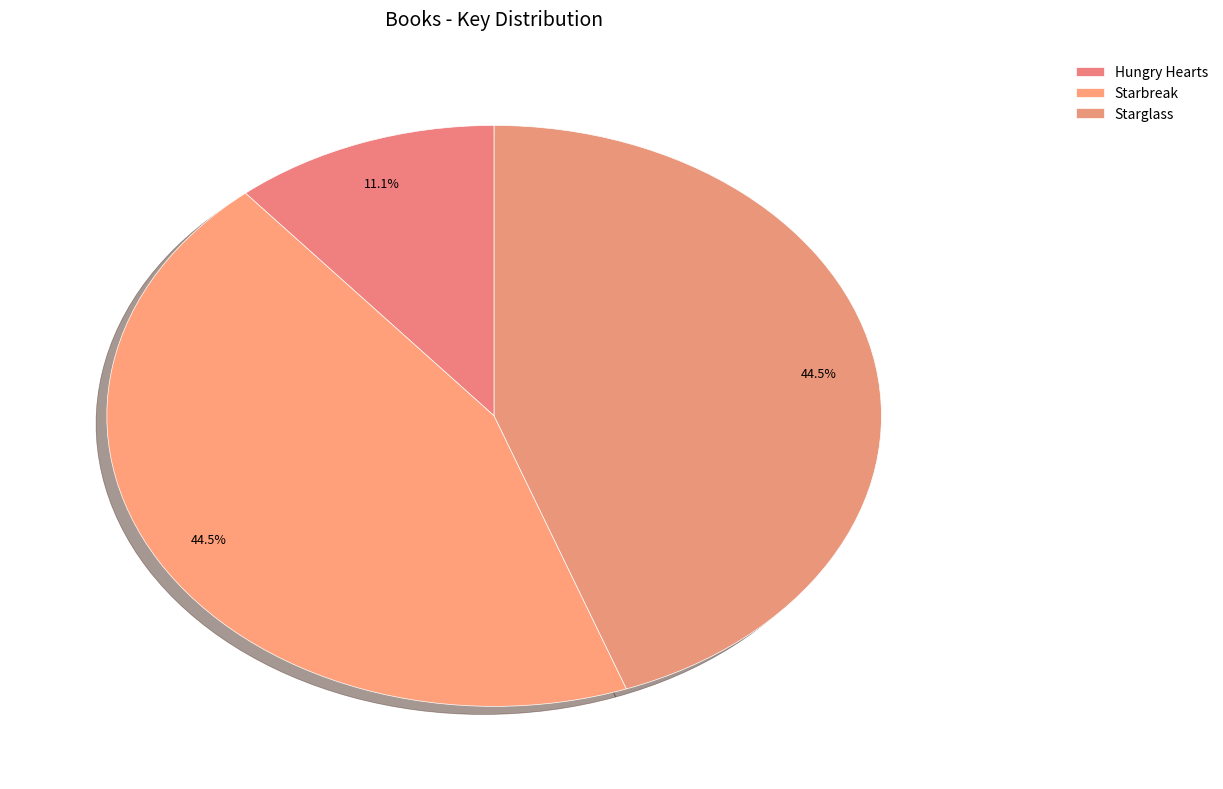

Which category has the smallest portion of the pie?

Hungry Hearts